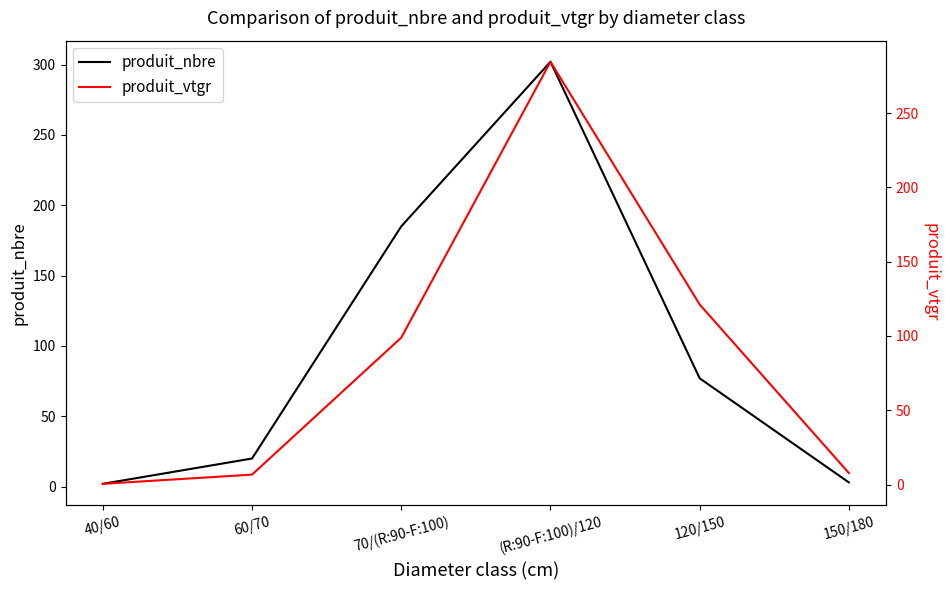

Where is the first local maximum for produit_vtgr?

(R:90-F:100)/120